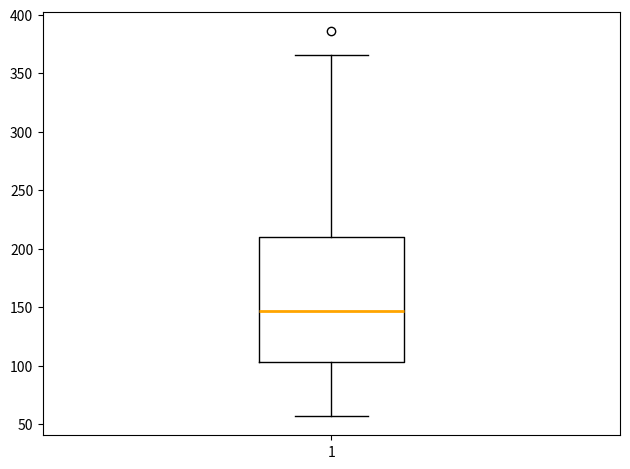

Transcribe this box plot: give where the median line is, the range the box spans, and where the two whiskers end, as read against the y-axis. The values are not printed on the chart, so give them approximately, as read against the axis.

median 145, box 105 to 210, whiskers 55 to 365